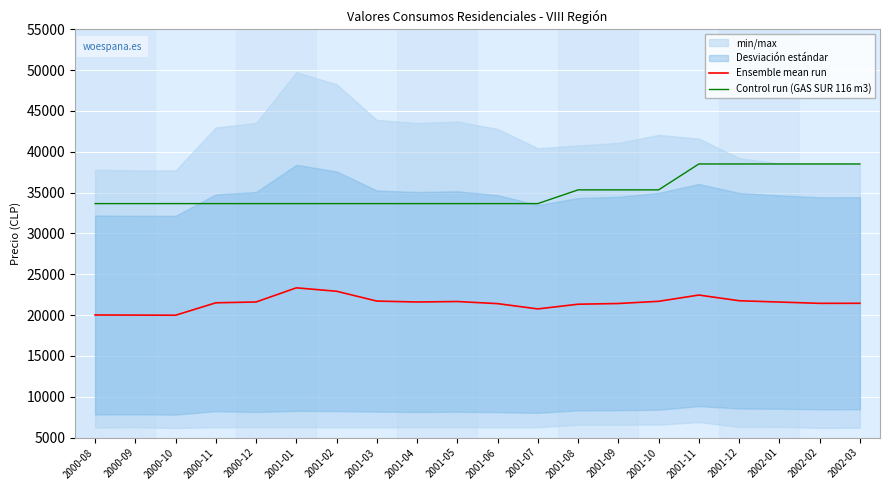

Rank the series by their maximum value, from lowest to highest.

Ensemble mean run, Control run (GAS SUR 116 m3)